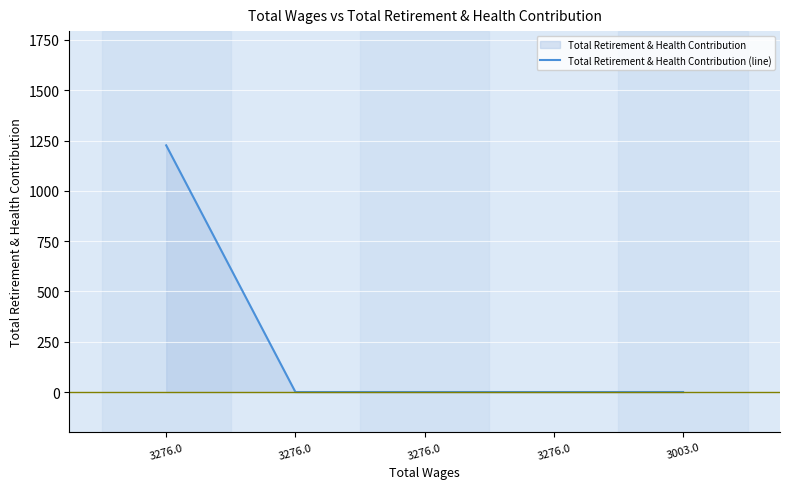

Count the number of categories in the chart.

5